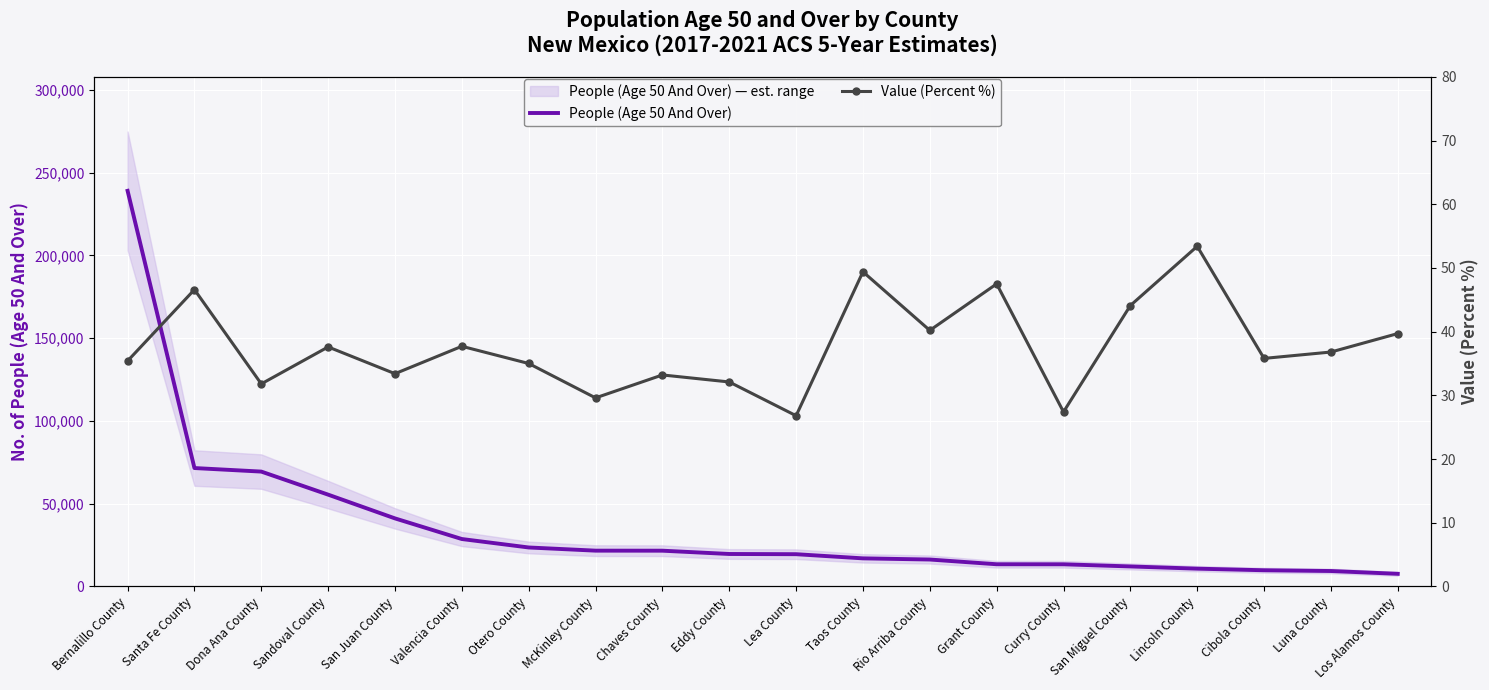

At which label is People (Age 50 And Over) closest to 123332?

Santa Fe County